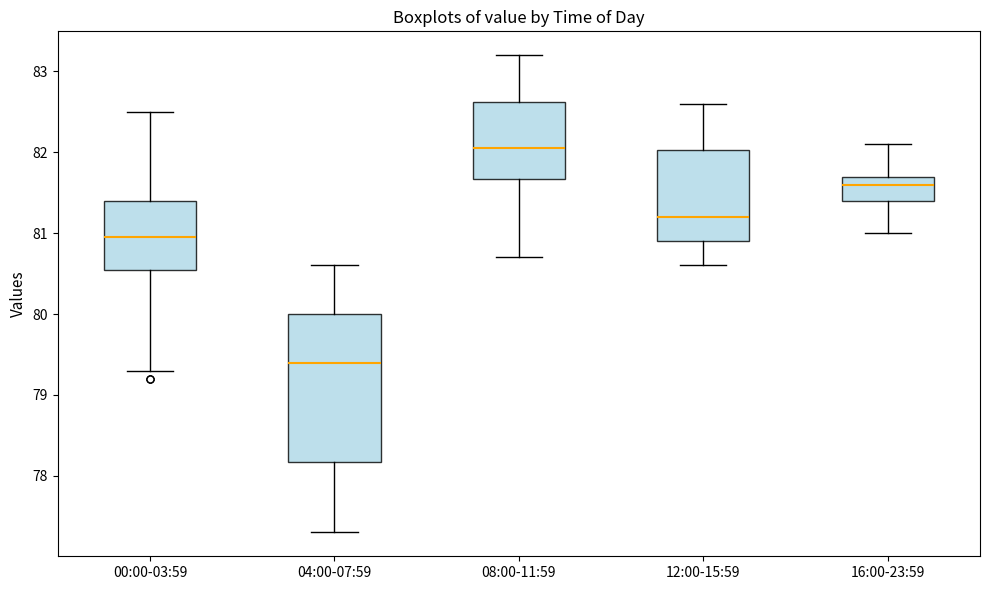

Reading left to right, read every box against the y-axis: the position of its median line, the range the box covers, and the ends of its whiskers. The values are not printed on the chart, so give them approximately, as read against the axis.

00:00-03:59: median 81.0, box 80.6 to 81.4, whiskers 79.3 to 82.5
04:00-07:59: median 79.4, box 78.2 to 80.0, whiskers 77.3 to 80.6
08:00-11:59: median 82.1, box 81.7 to 82.6, whiskers 80.7 to 83.2
12:00-15:59: median 81.2, box 80.9 to 82.0, whiskers 80.6 to 82.6
16:00-23:59: median 81.6, box 81.4 to 81.7, whiskers 81.0 to 82.1